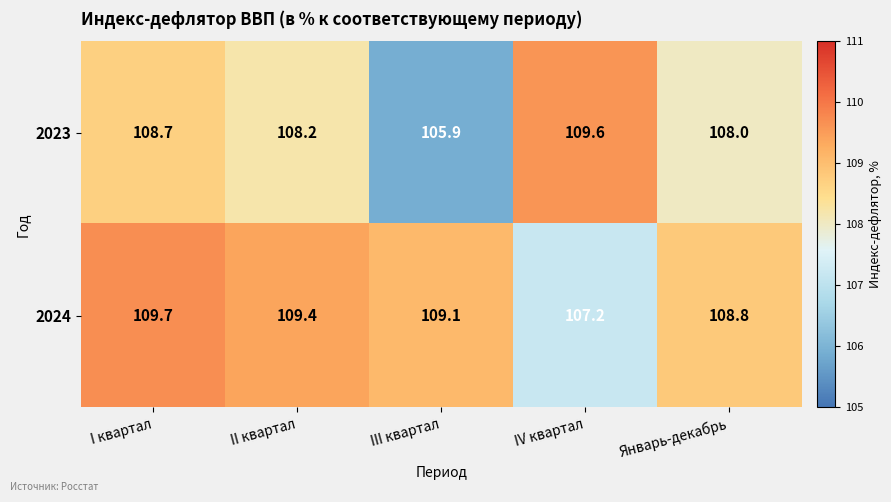

What is the difference between the 2024 values at II квартал and IV квартал?

2.2